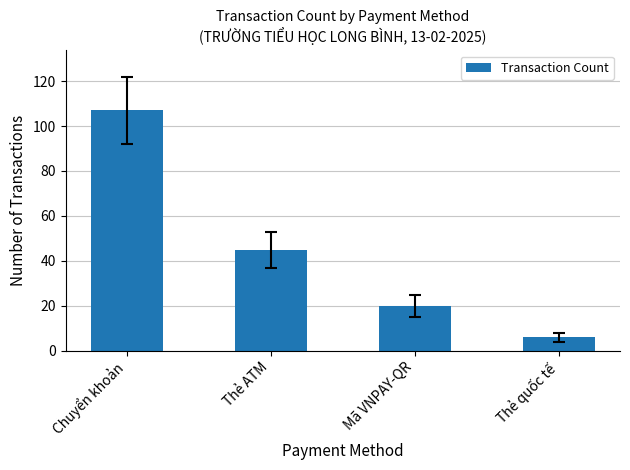

The value at Thẻ quốc tế is 6. True or false?

True